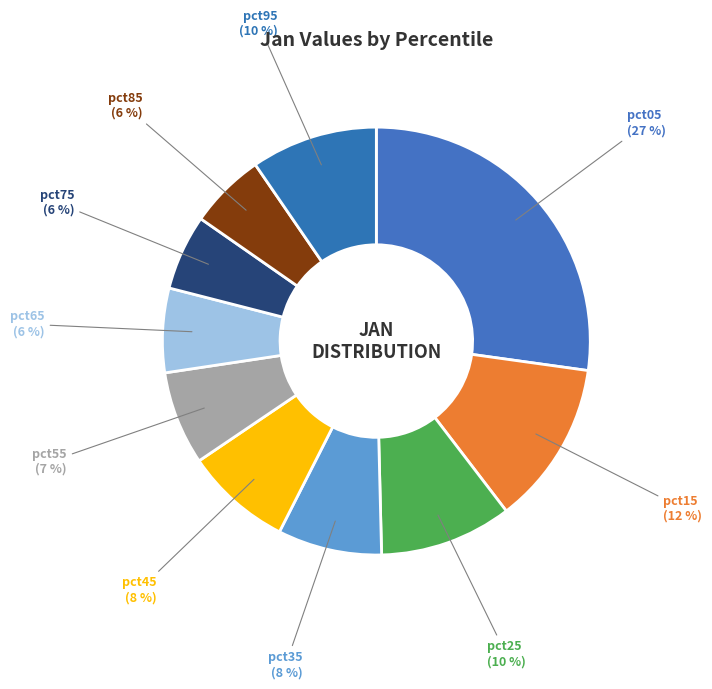

What is the smallest slice in the pie chart?

pct75